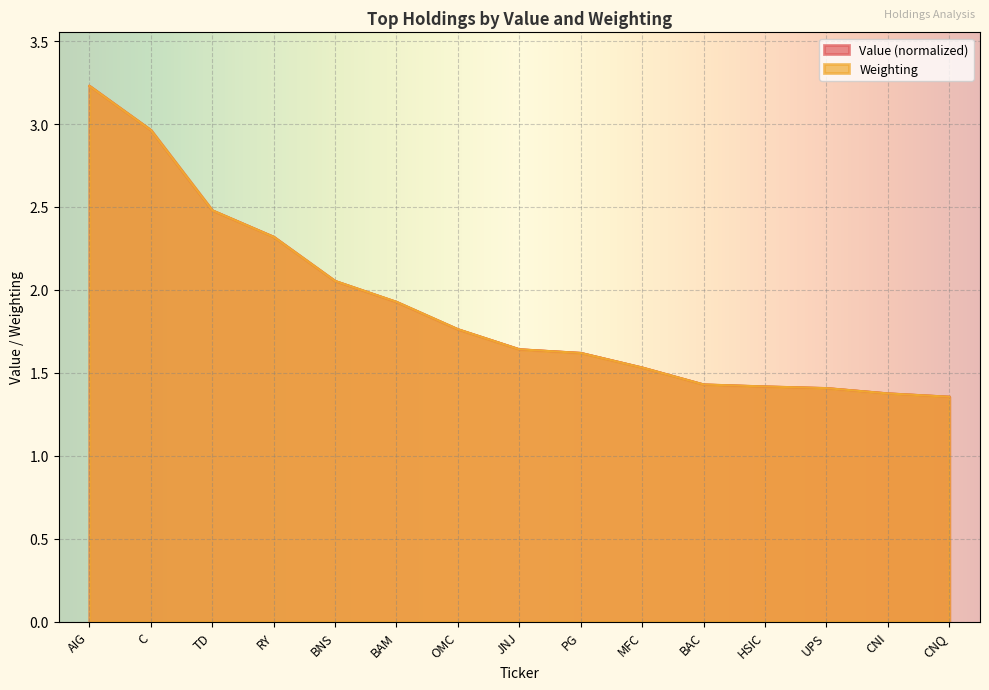

The Value series shows 3.0 at C. True or false?

True